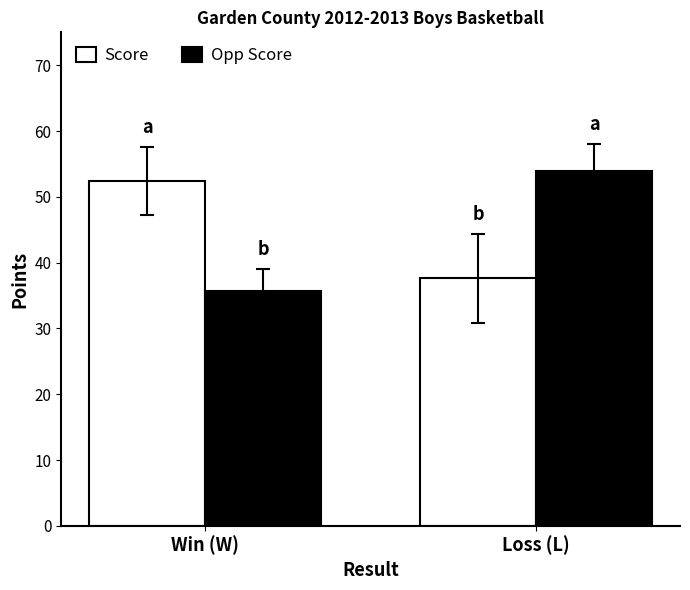

Does the chart contain stacked bars?

No